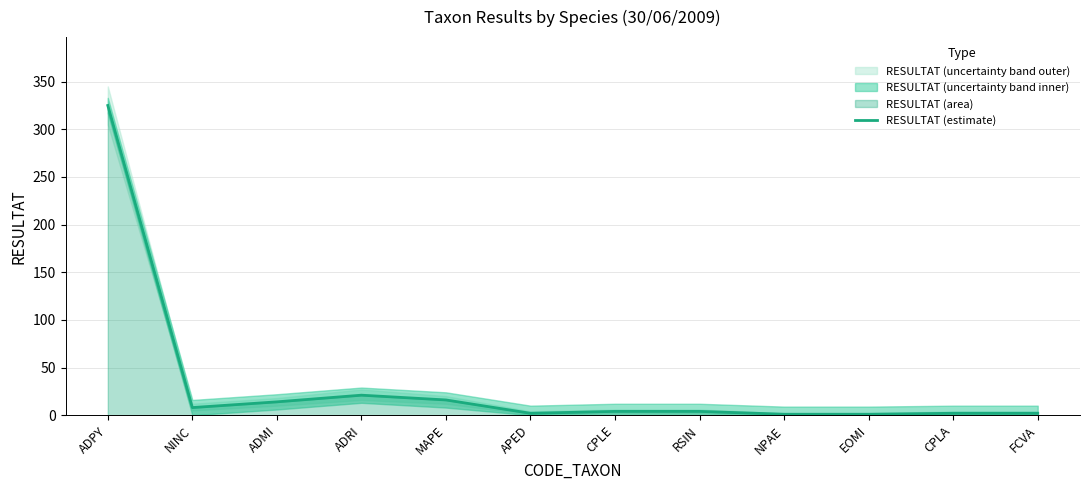

How many points are lower than both their immediate neighbors (excluding endpoints)?

2